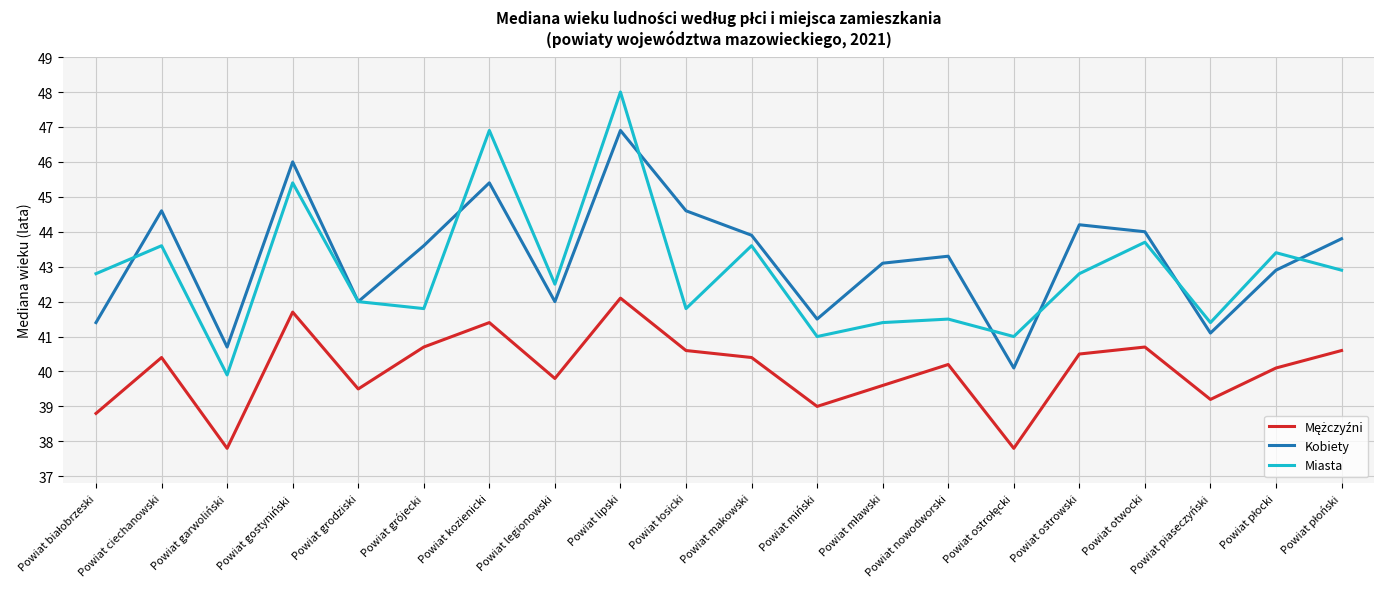

What is the difference between the highest and lowest values at Powiat lipski?

5.9